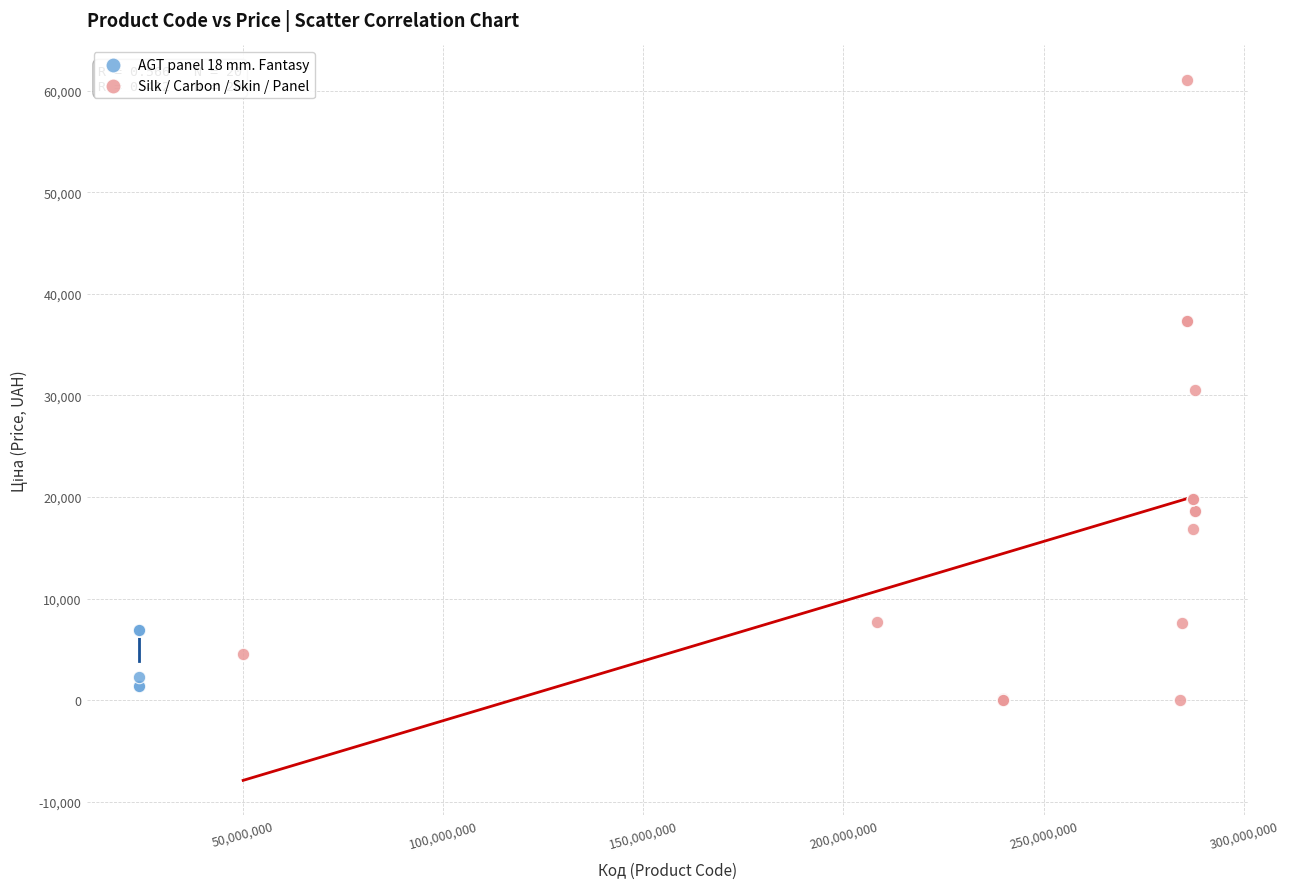

Which series contains the highest Y value?

Silk / Carbon / Skin / Panel